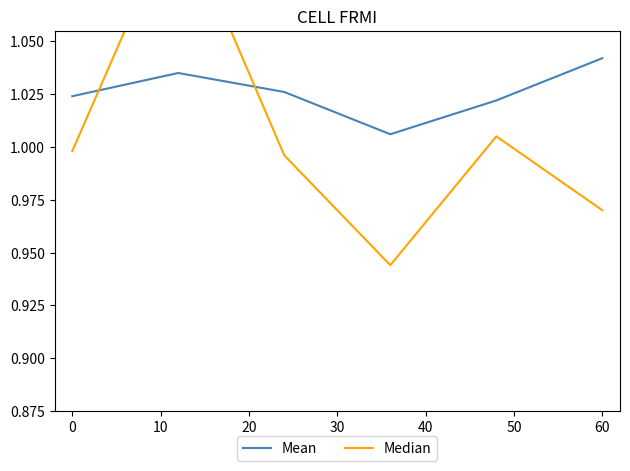

After their last crossing, which series has the higher values: Median or Mean?

Mean